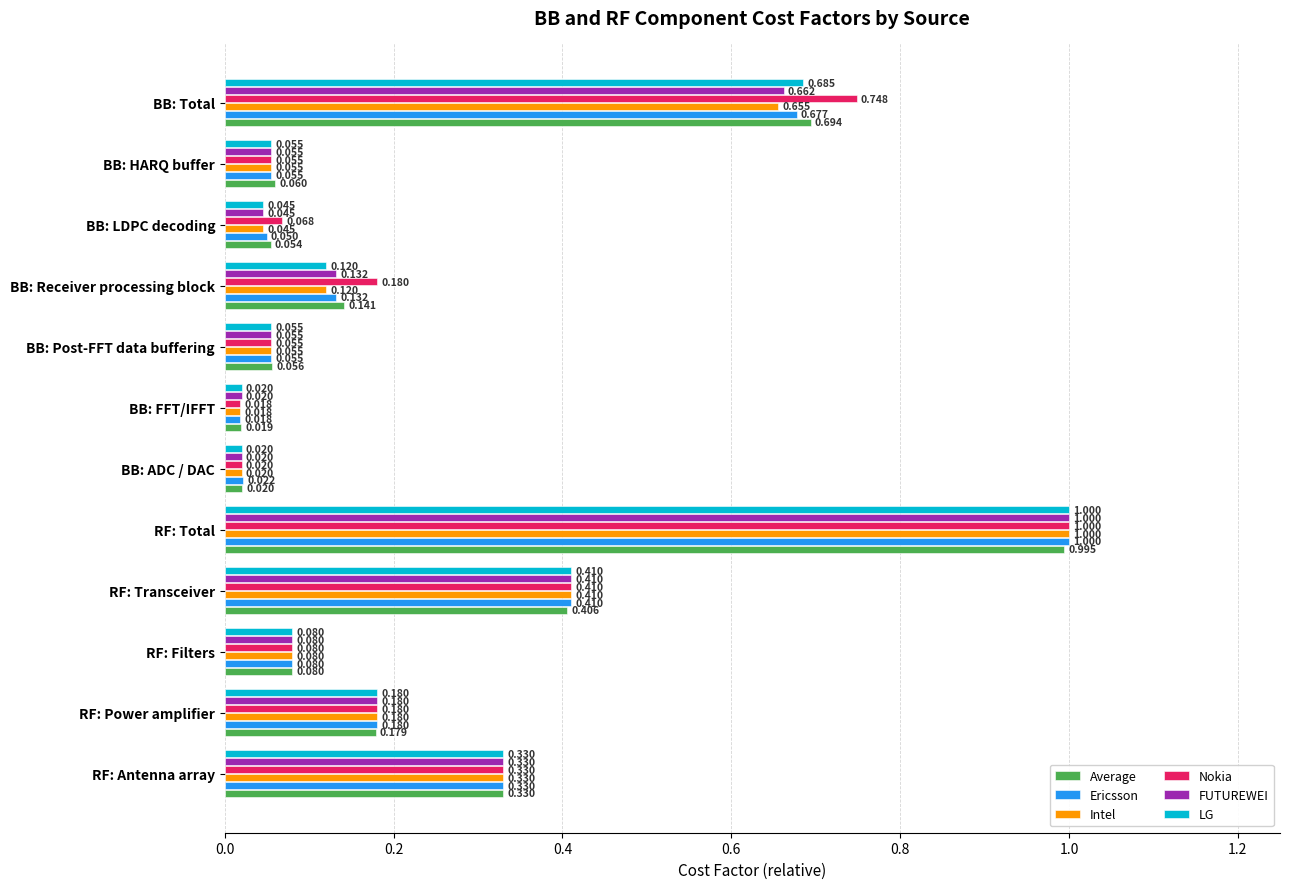

Is the value of Nokia at RF: Antenna array greater than the value of FUTUREWEI at RF: Transceiver?

No